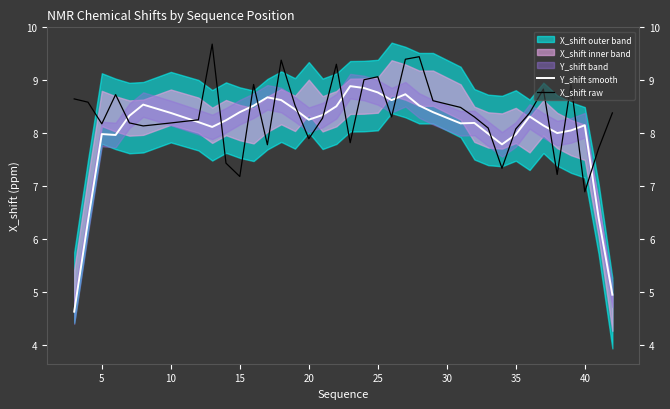

True or false: Y_shift smooth has a value of 8.2 at 40.

True